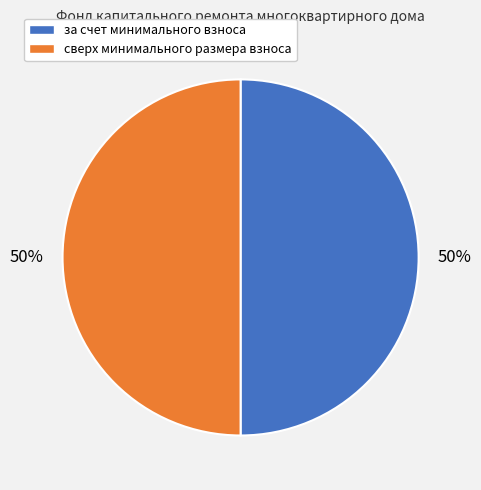

To the nearest percent, what is the average slice percentage?

50%